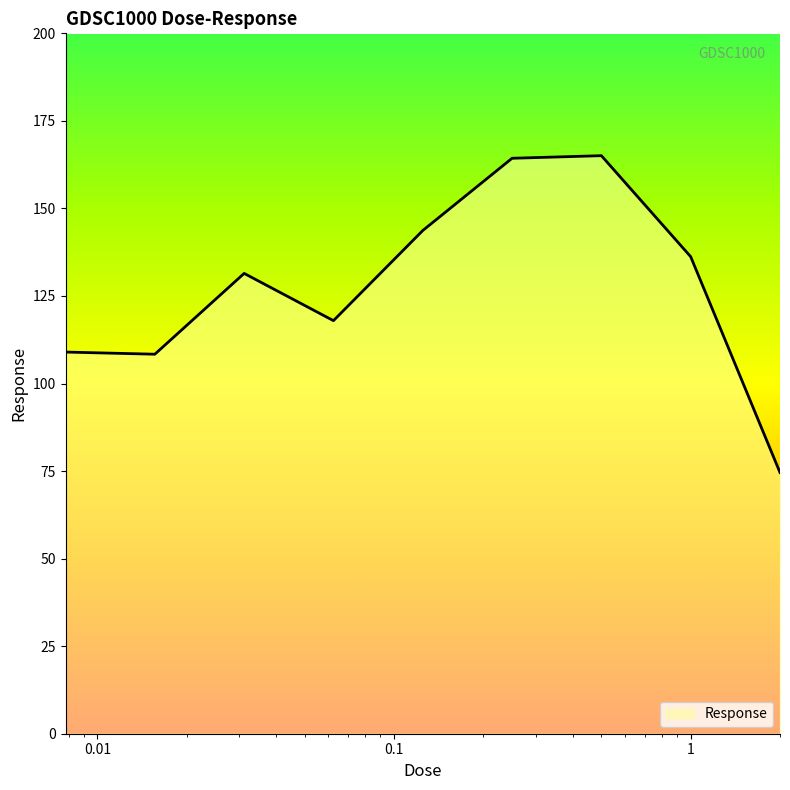

What is the smallest value displayed?

74.6